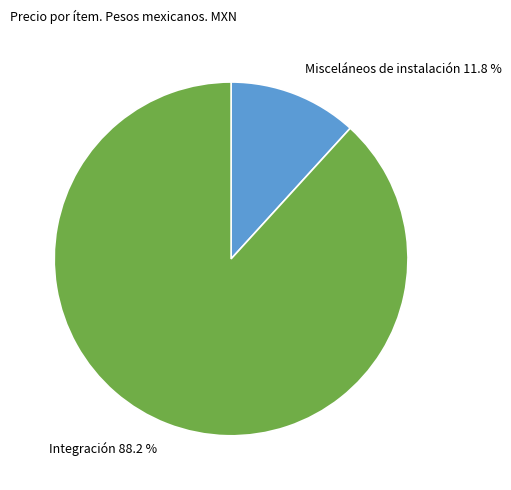

Is there any slice that represents more than half of the pie?

Yes